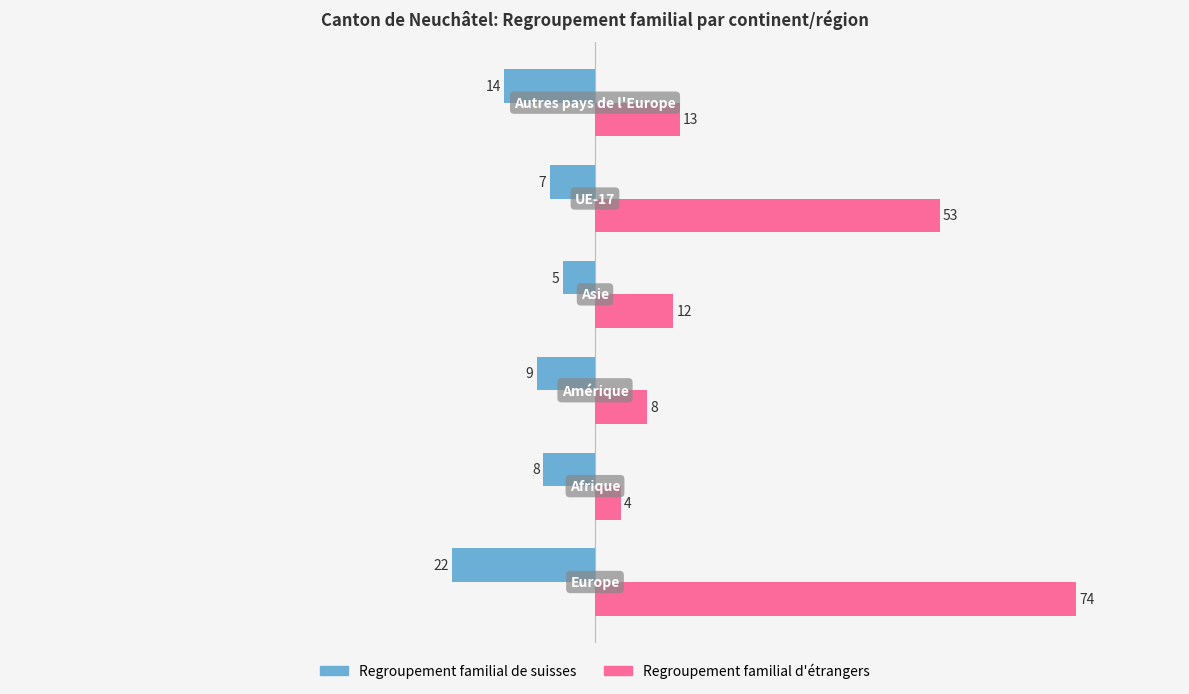

Which series has the largest range (max minus min)?

Regroupement familial d'étrangers